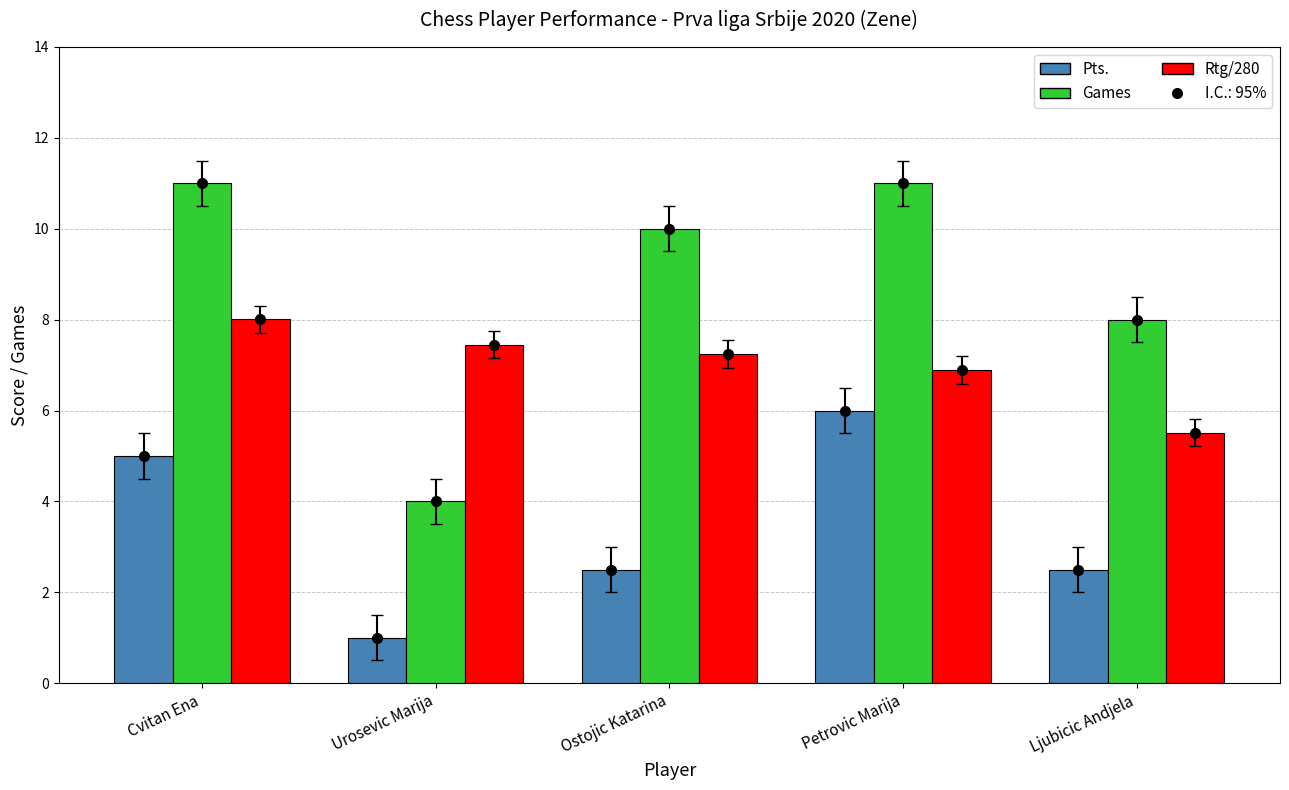

Count the number of data series in this chart.

3